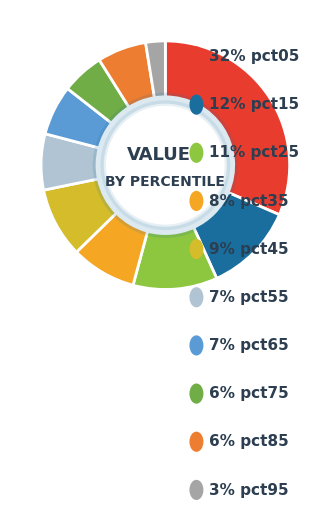

To the nearest percent, what is the average slice percentage?

10%